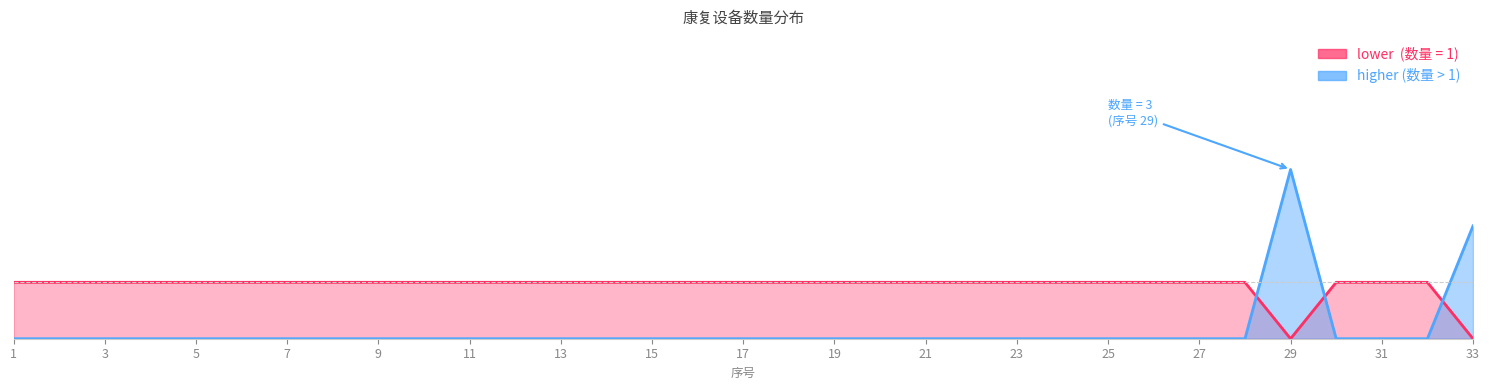

The value at 3 is 0. True or false?

True